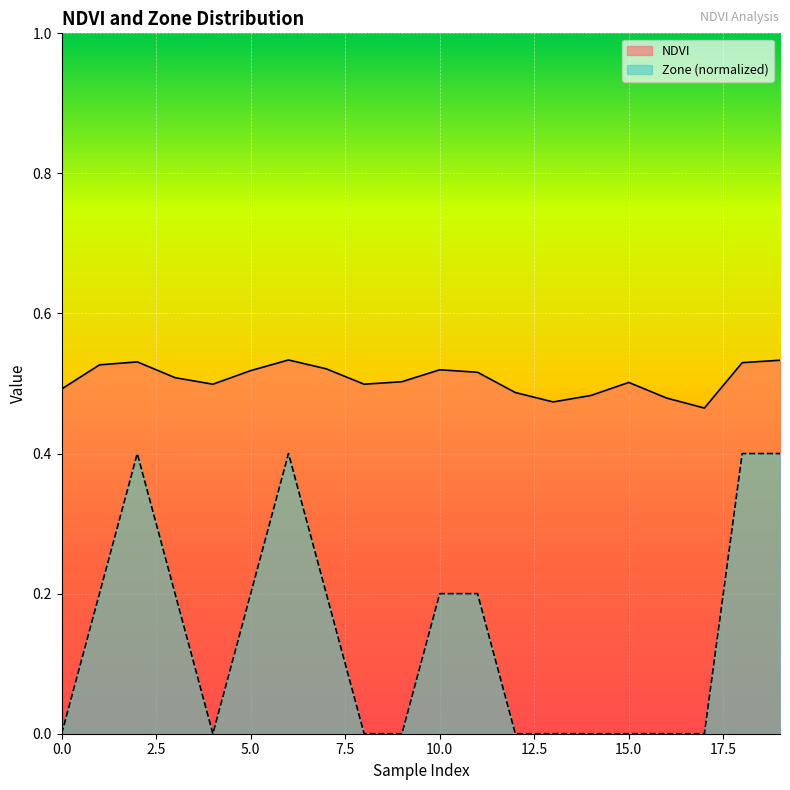

Which series has the largest total across all categories?

NDVI